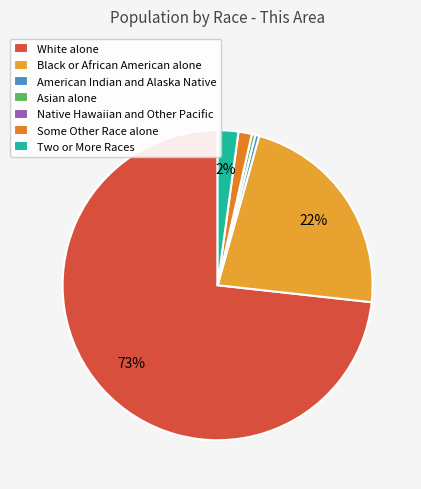

What is the ratio of the value at Some Other Race alone to the value at American Indian and Alaska Native?

3.5